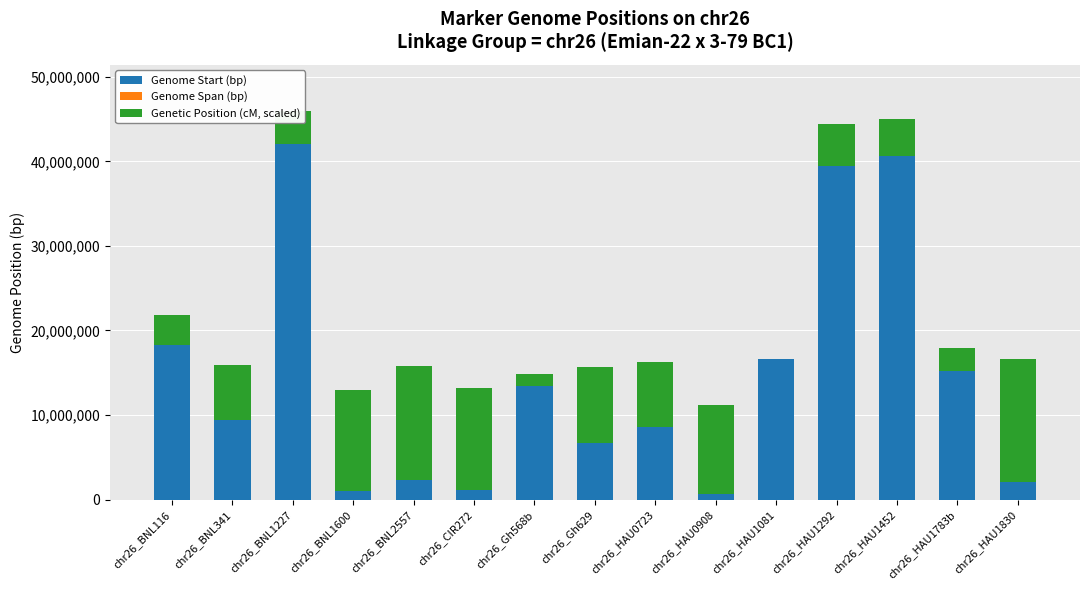

The value of Genome Start (bp) at chr26_BNL2557 is 2355712.0. True or false?

True